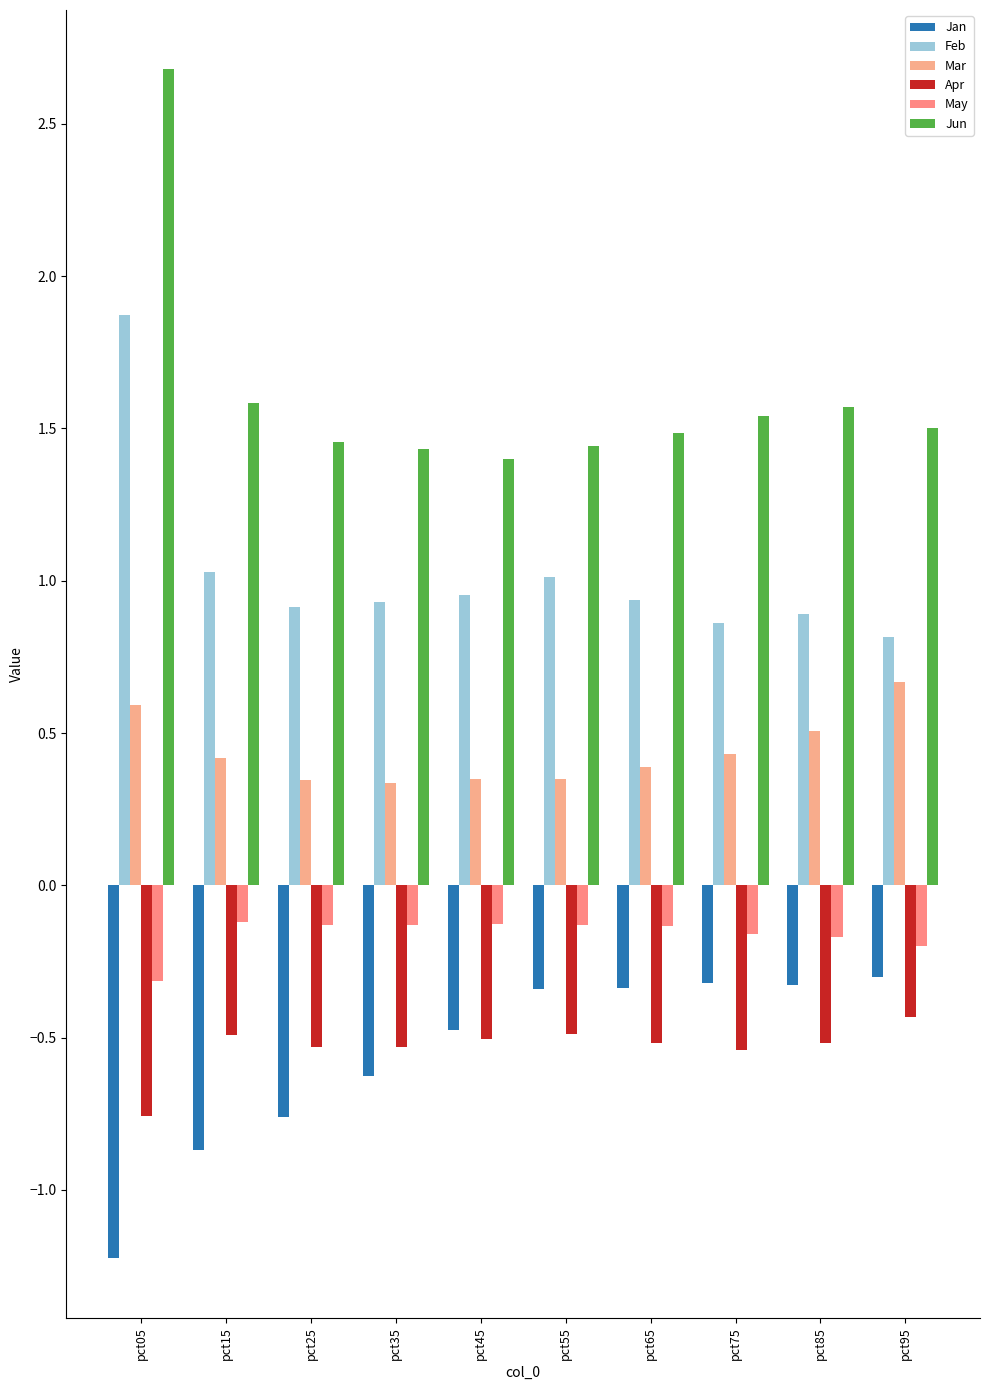

True or false: Feb has a value of 0.9 at pct85.

True